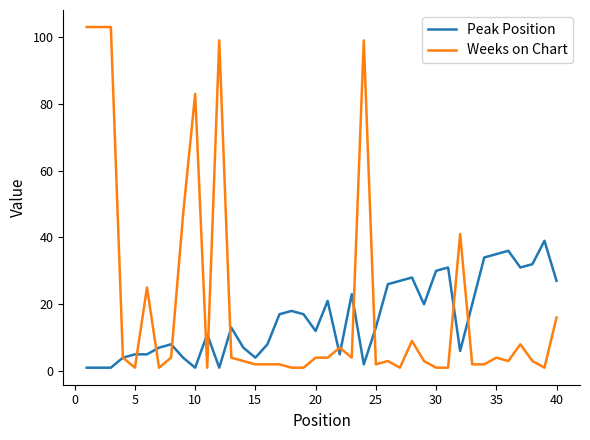

What is the highest value of the Weeks on Chart series?

103